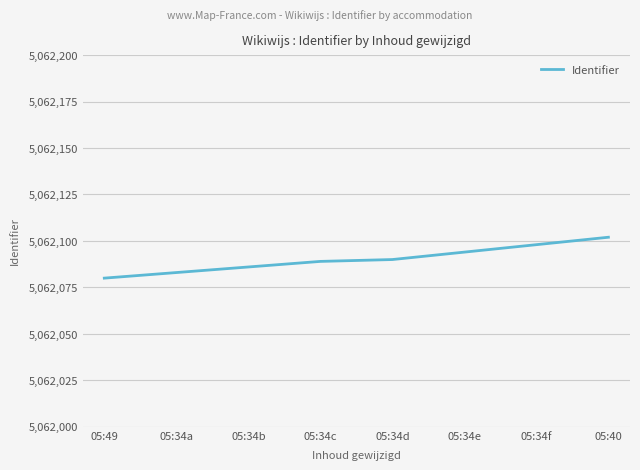

What value does the data have at 05:34e, to the nearest 10?

5062090